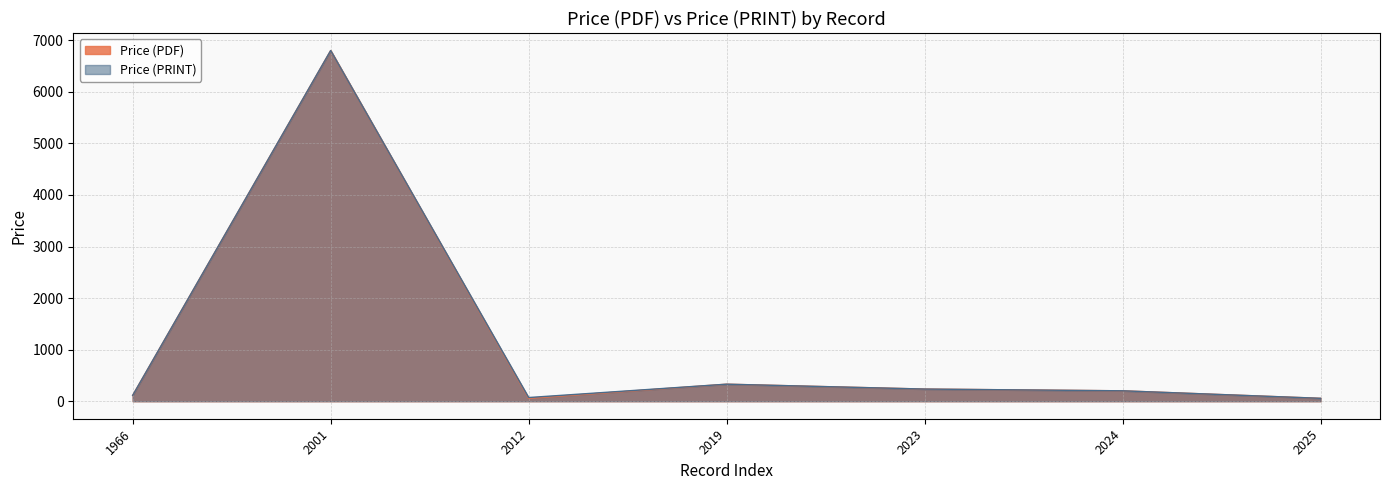

At which label is Price (PRINT) closest to 5660?

2001